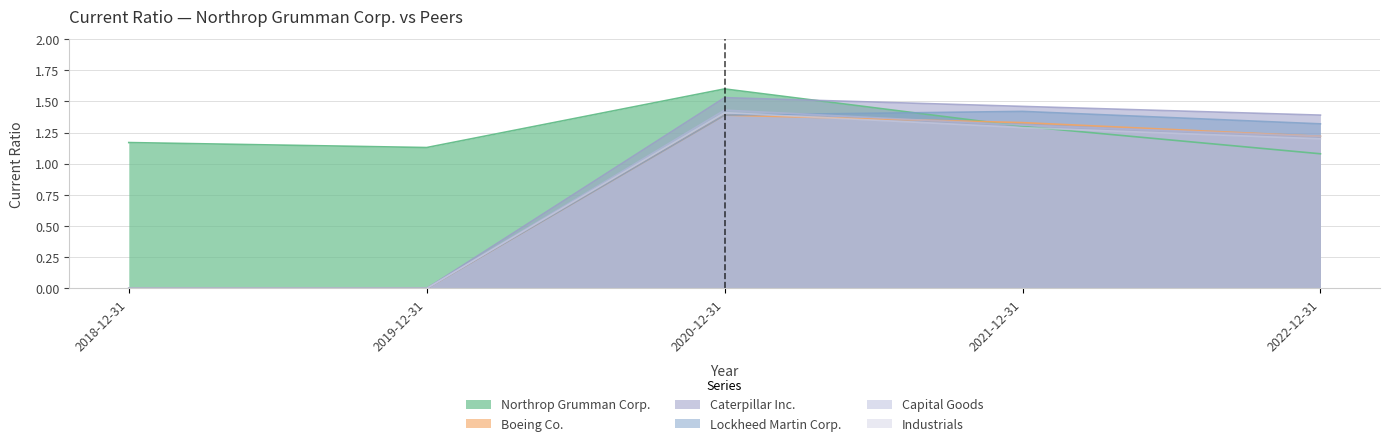

Which series has the widest spread of values?

Caterpillar Inc.